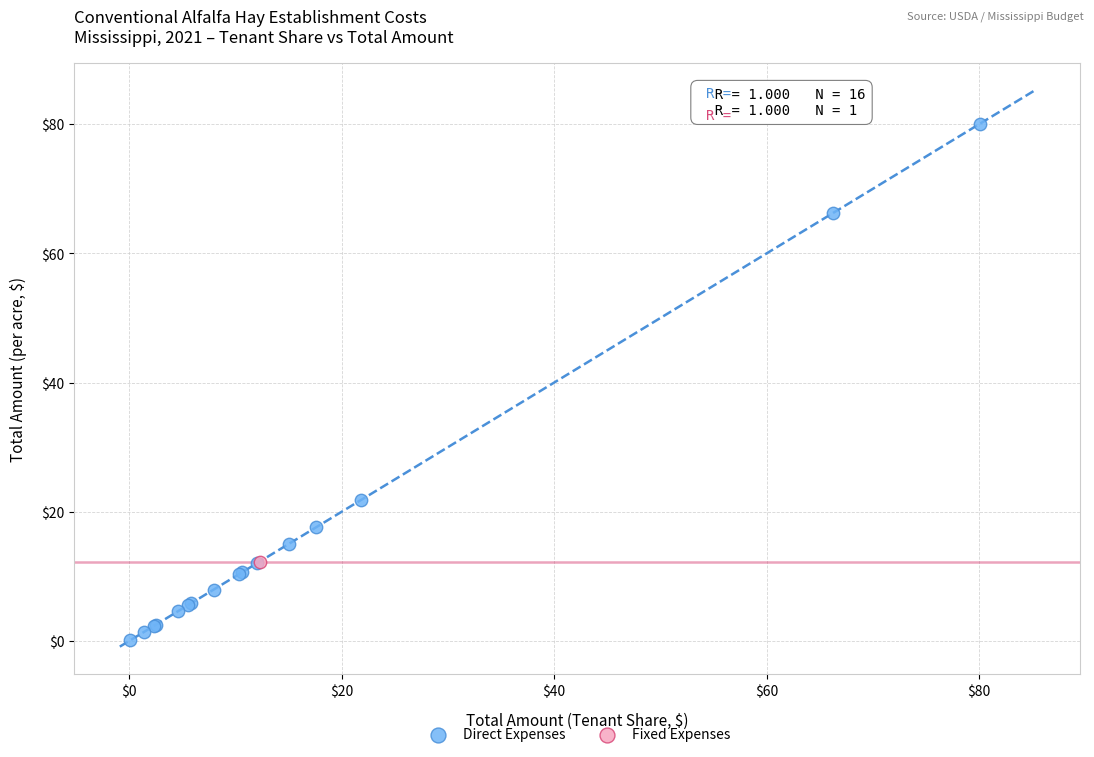

What are all the series names shown in the legend?

Direct Expenses, Fixed Expenses